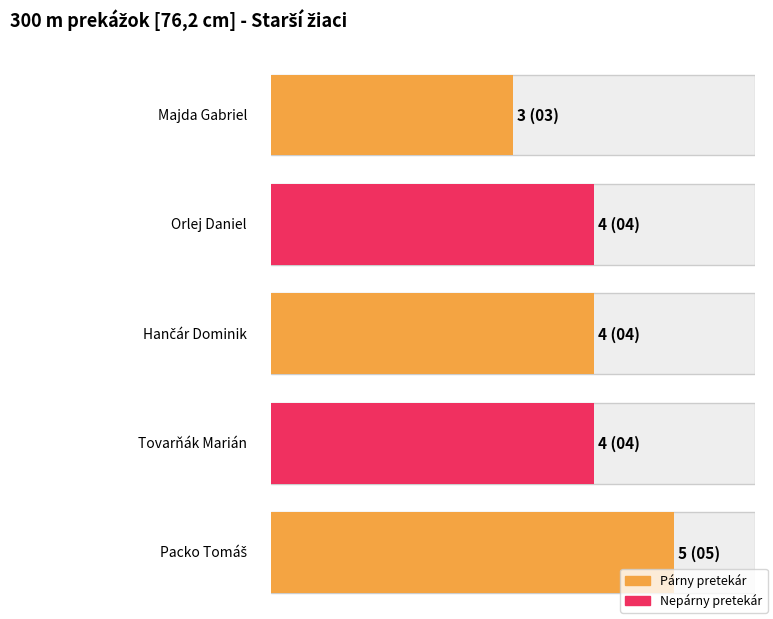

How many values are between 4 and 5?

4